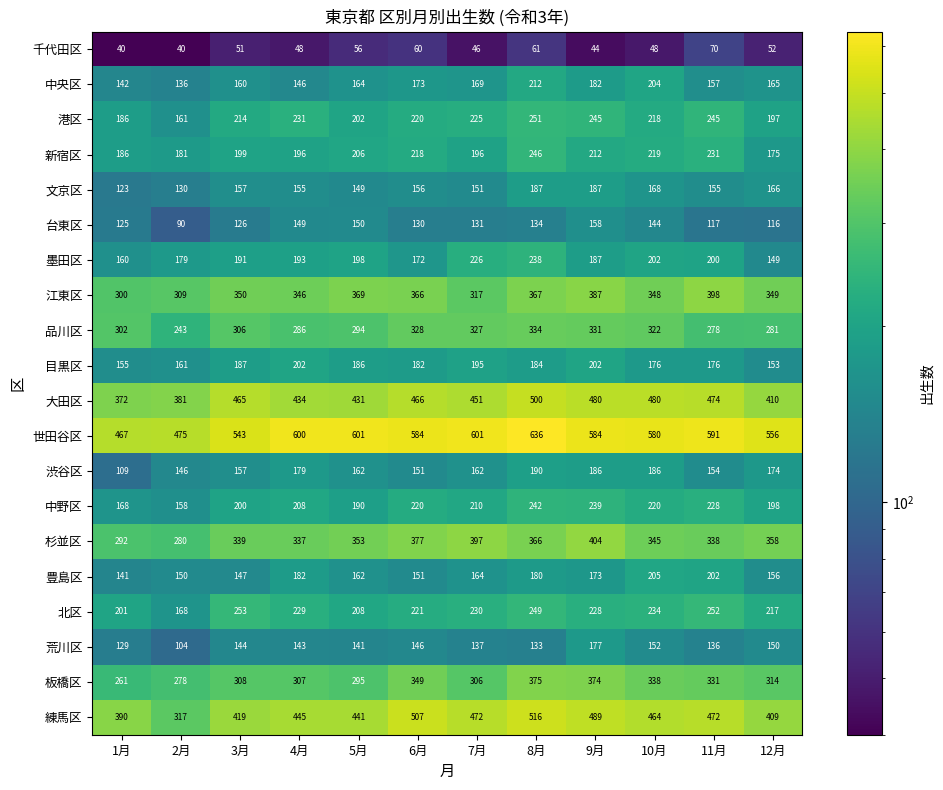

At which category is the sum across all series the highest?

8月